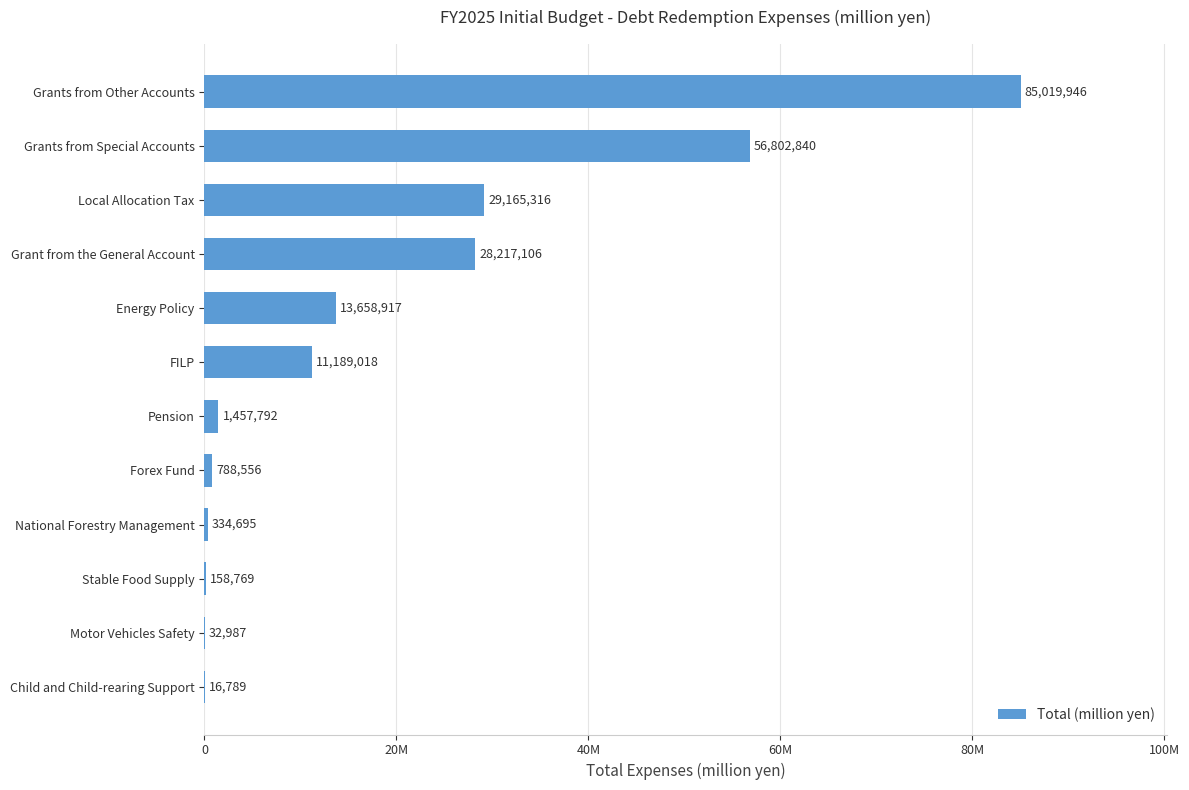

Where is the data nearest to the value 42518367?

Local Allocation Tax